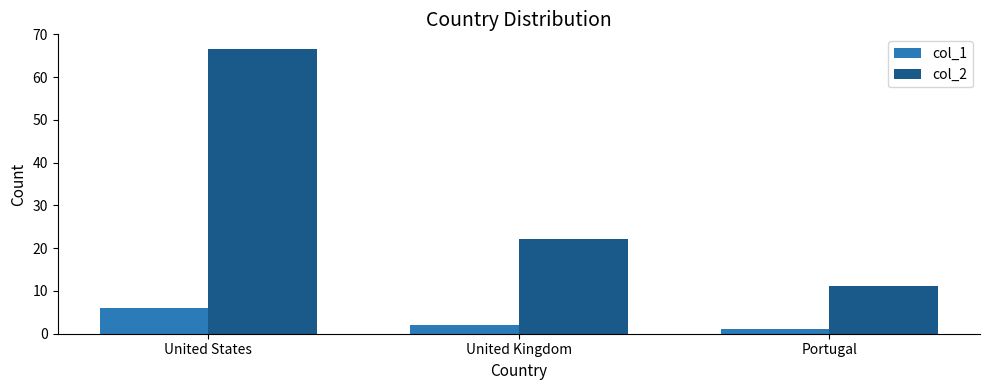

Rank the categories by col_1 value from lowest to highest.

Portugal, United Kingdom, United States